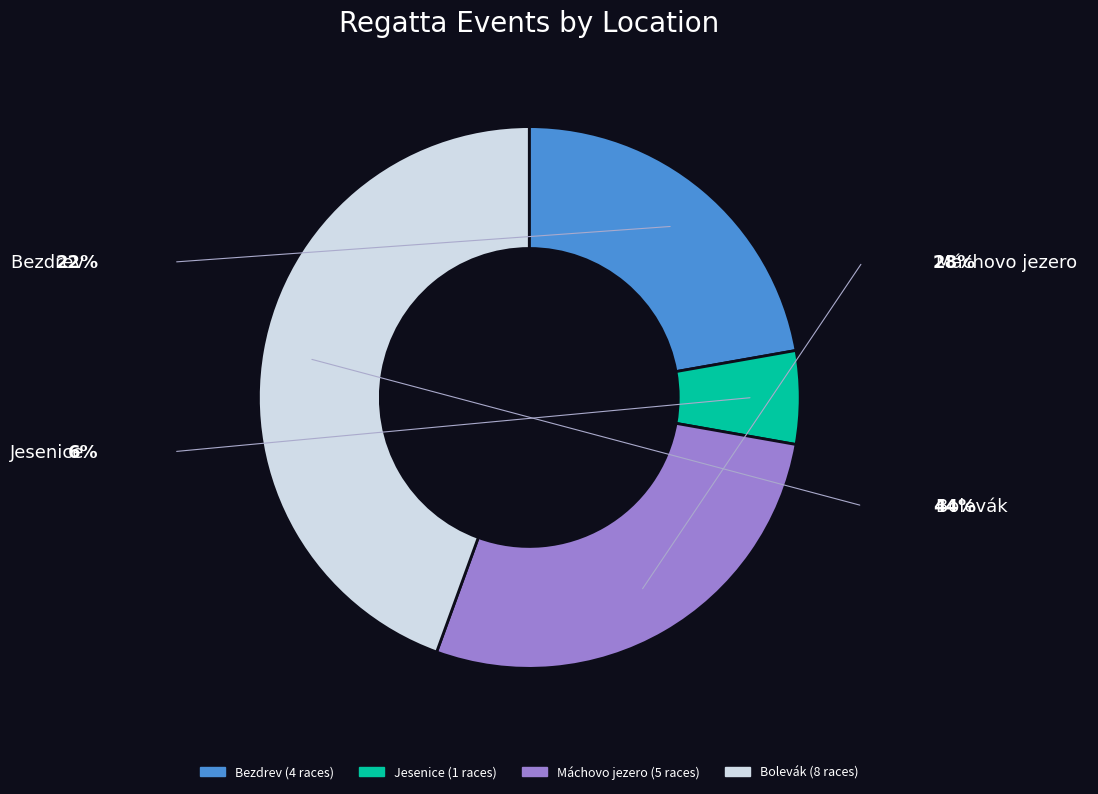

Approximately how many times larger is the value at Máchovo jezero compared to Jesenice?

5.0